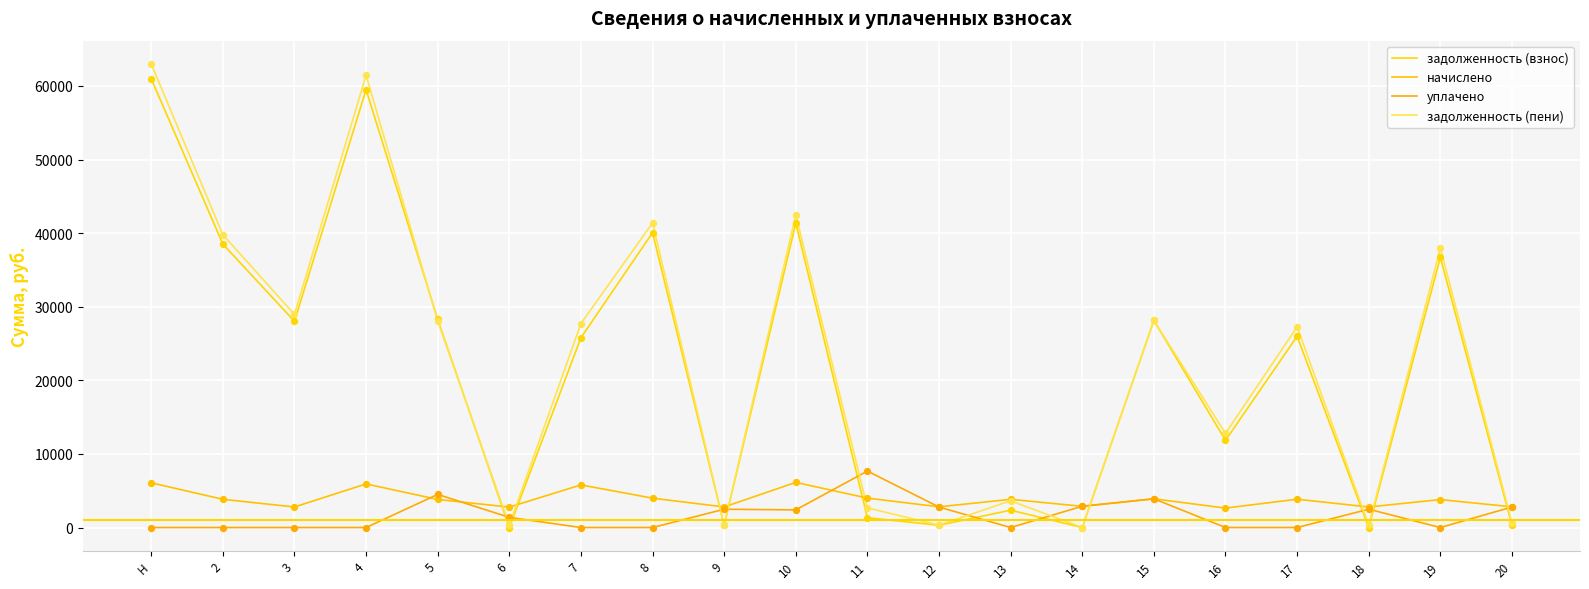

At which category is the sum across all series the highest?

Н